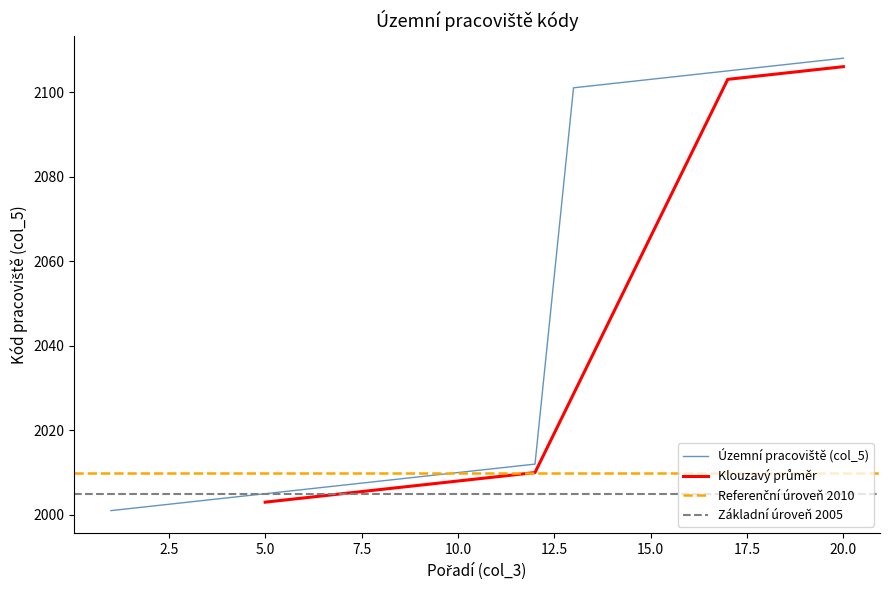

List the labels in order of value, smallest first.

1, 2, 3, 4, 5, 6, 7, 8, 9, 10, 11, 12, 13, 14, 15, 16, 17, 18, 19, 20